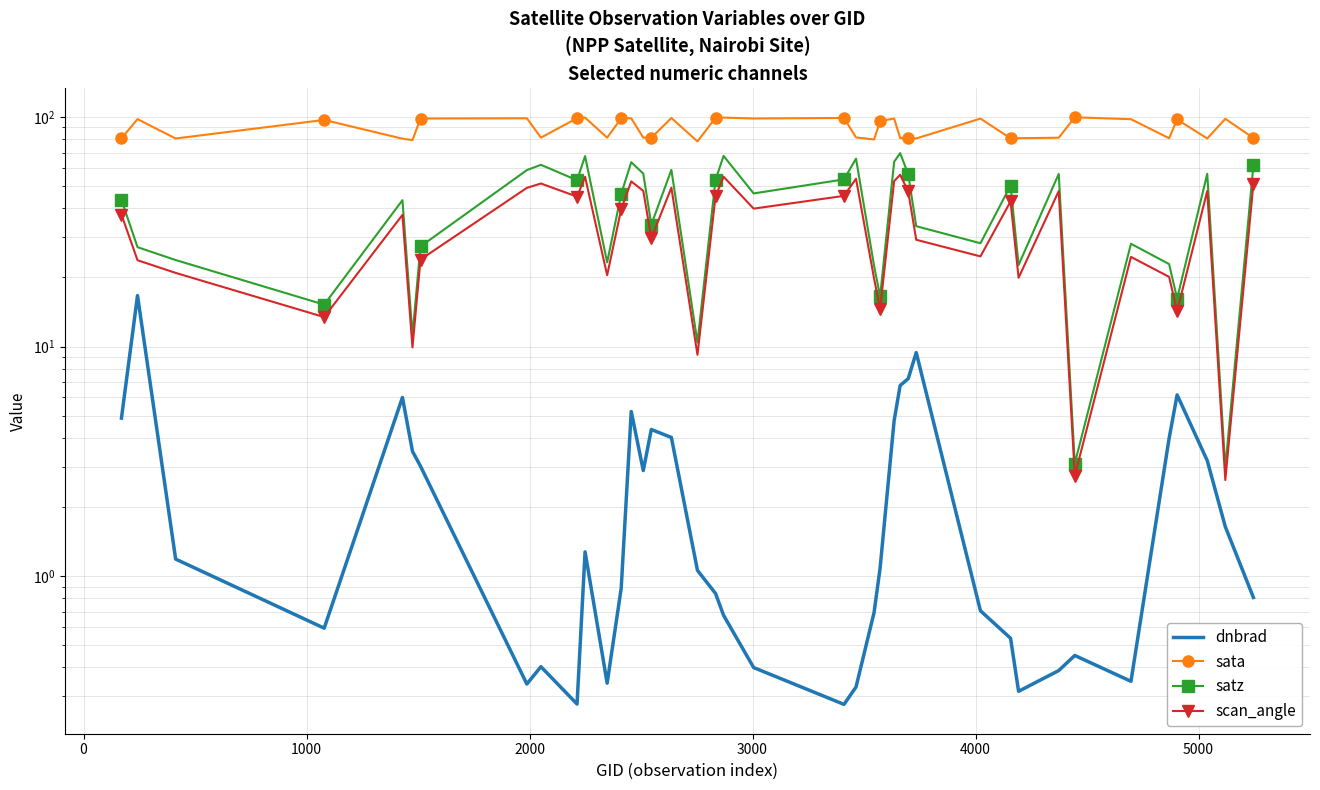

What is the average value of the dnbrad series?

2.7